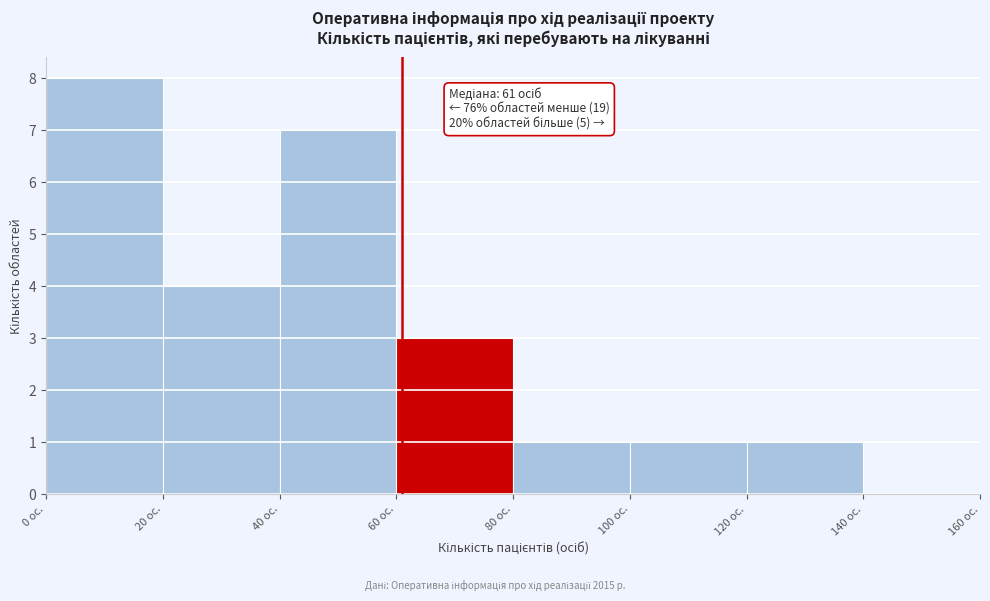

Which range on the x-axis has the tallest bar?

0 to 20